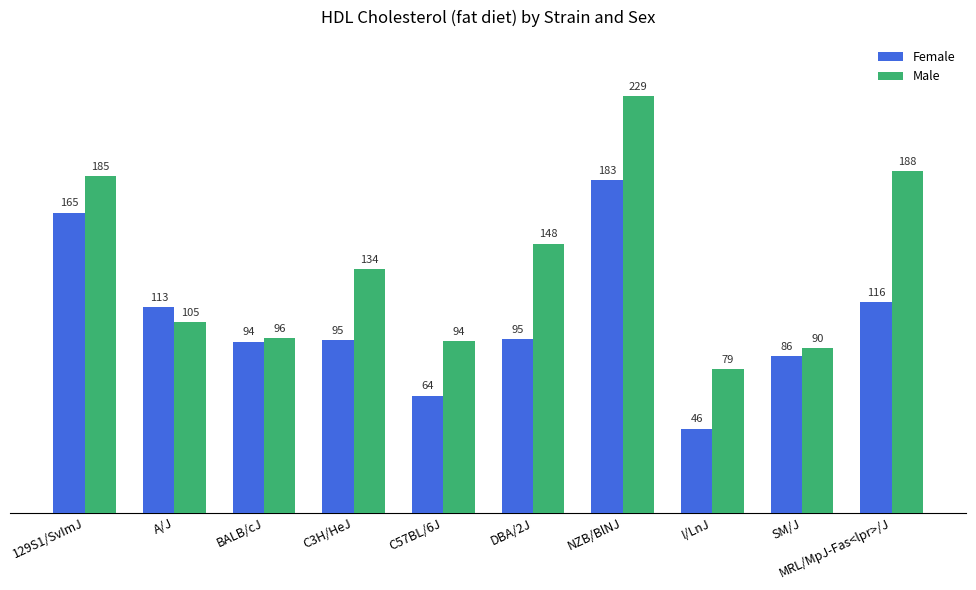

What is the sum of all Male values?

1348.4